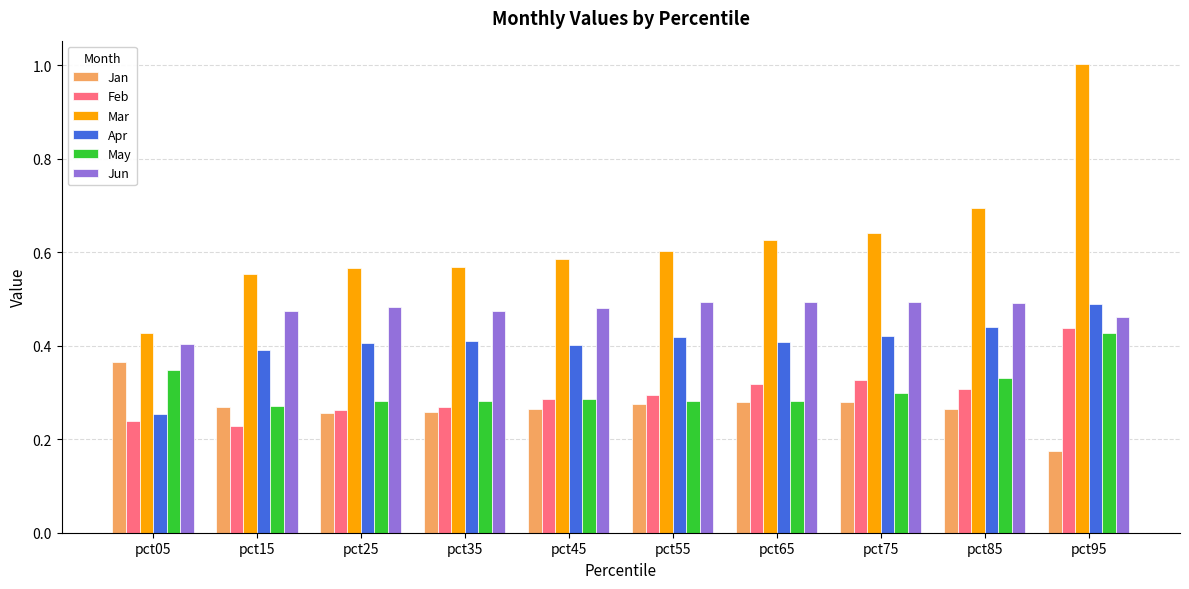

At how many categories does at least one series exceed 0?

10